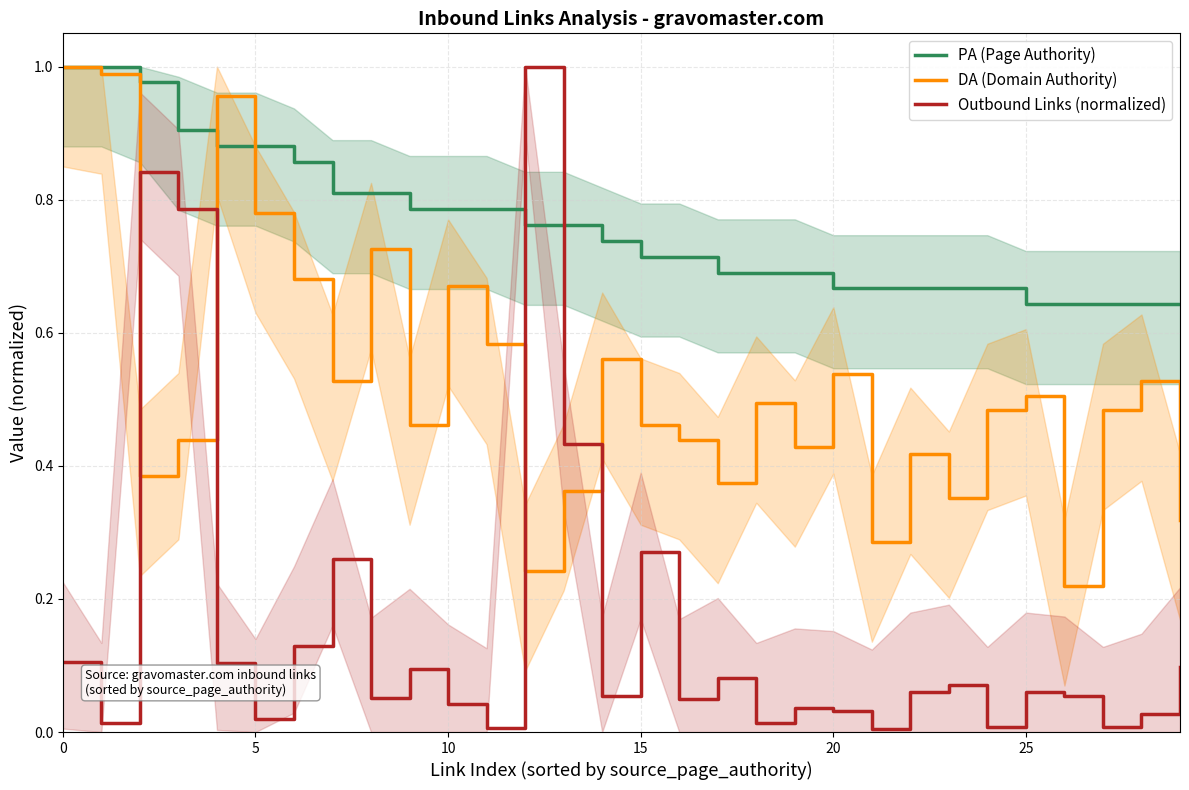

How many times do PA (Page Authority) and DA (Domain Authority) cross each other?

2